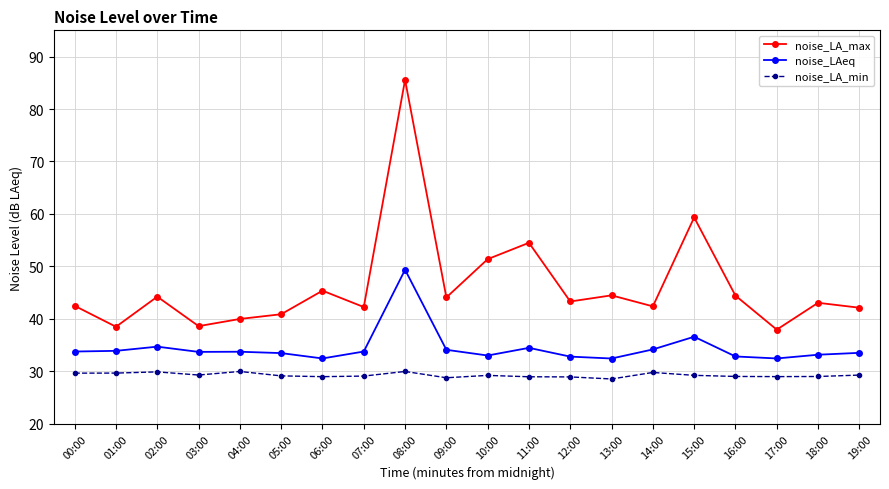

How many lines are shown in the chart?

3